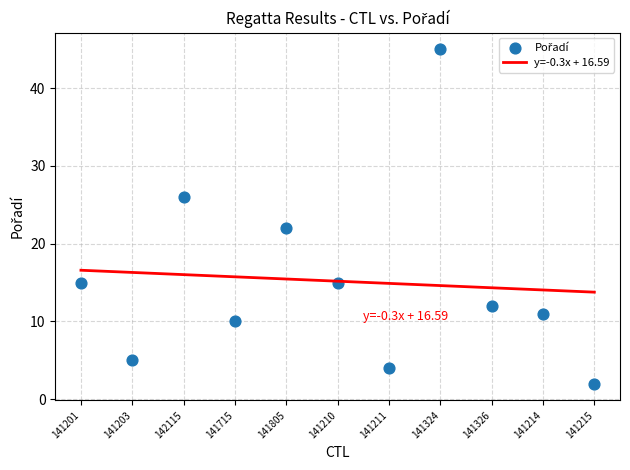

What Y value in the scatter plot is closest to 23?

22